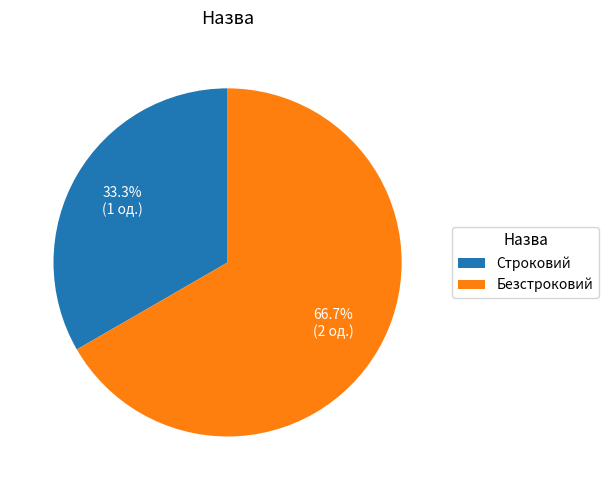

What is the smallest slice in the pie chart?

Строковий